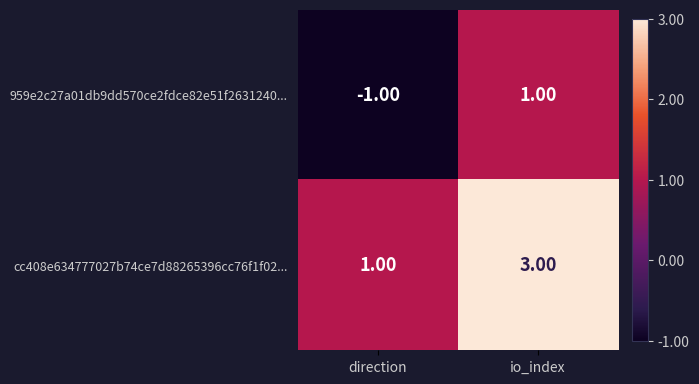

At which category is the sum across all series the highest?

io_index